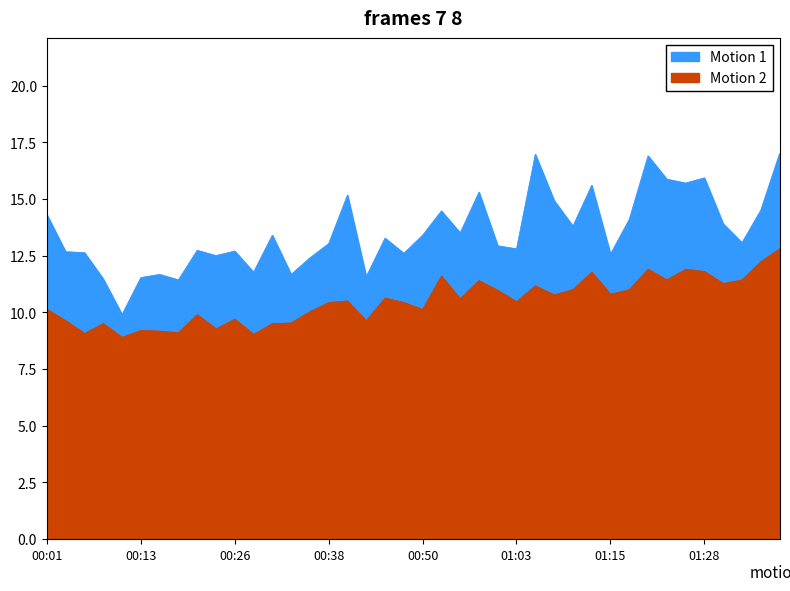

At which category is the sum across all series the highest?

01:38